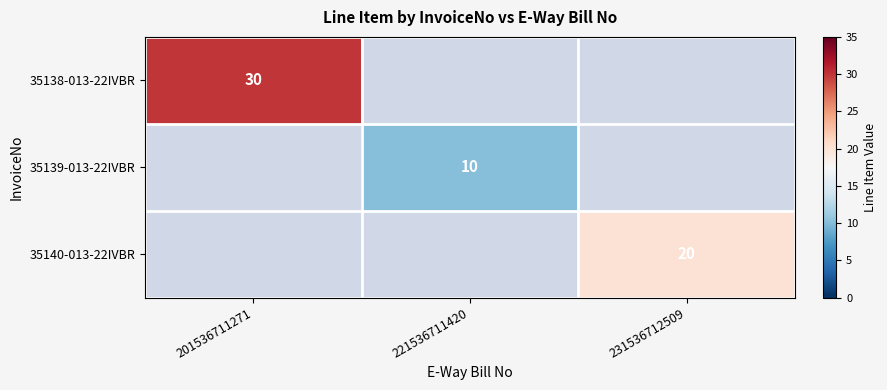

True or false: 35138-013-22IVBR has a value of 15 at 201536711271.

False